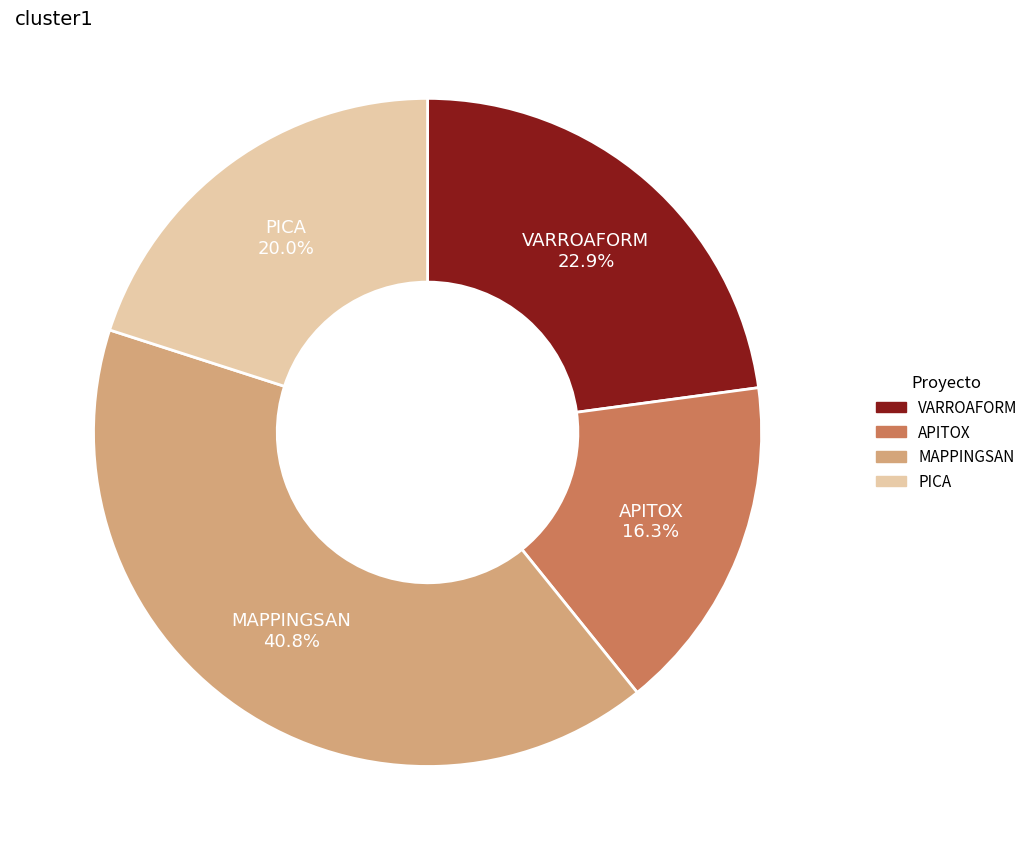

What is the largest slice in the pie chart?

MAPPINGSAN